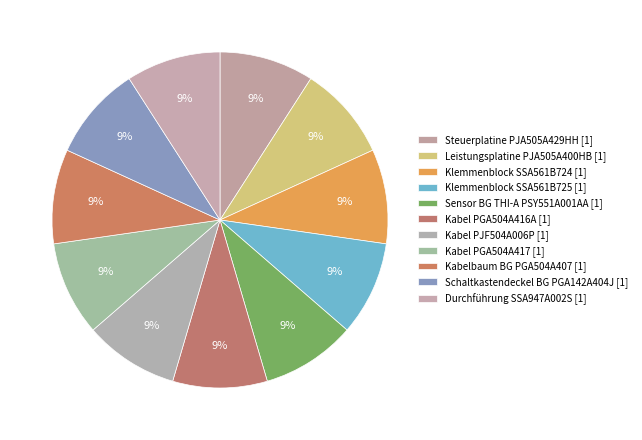

Is there any slice that represents more than half of the pie?

No